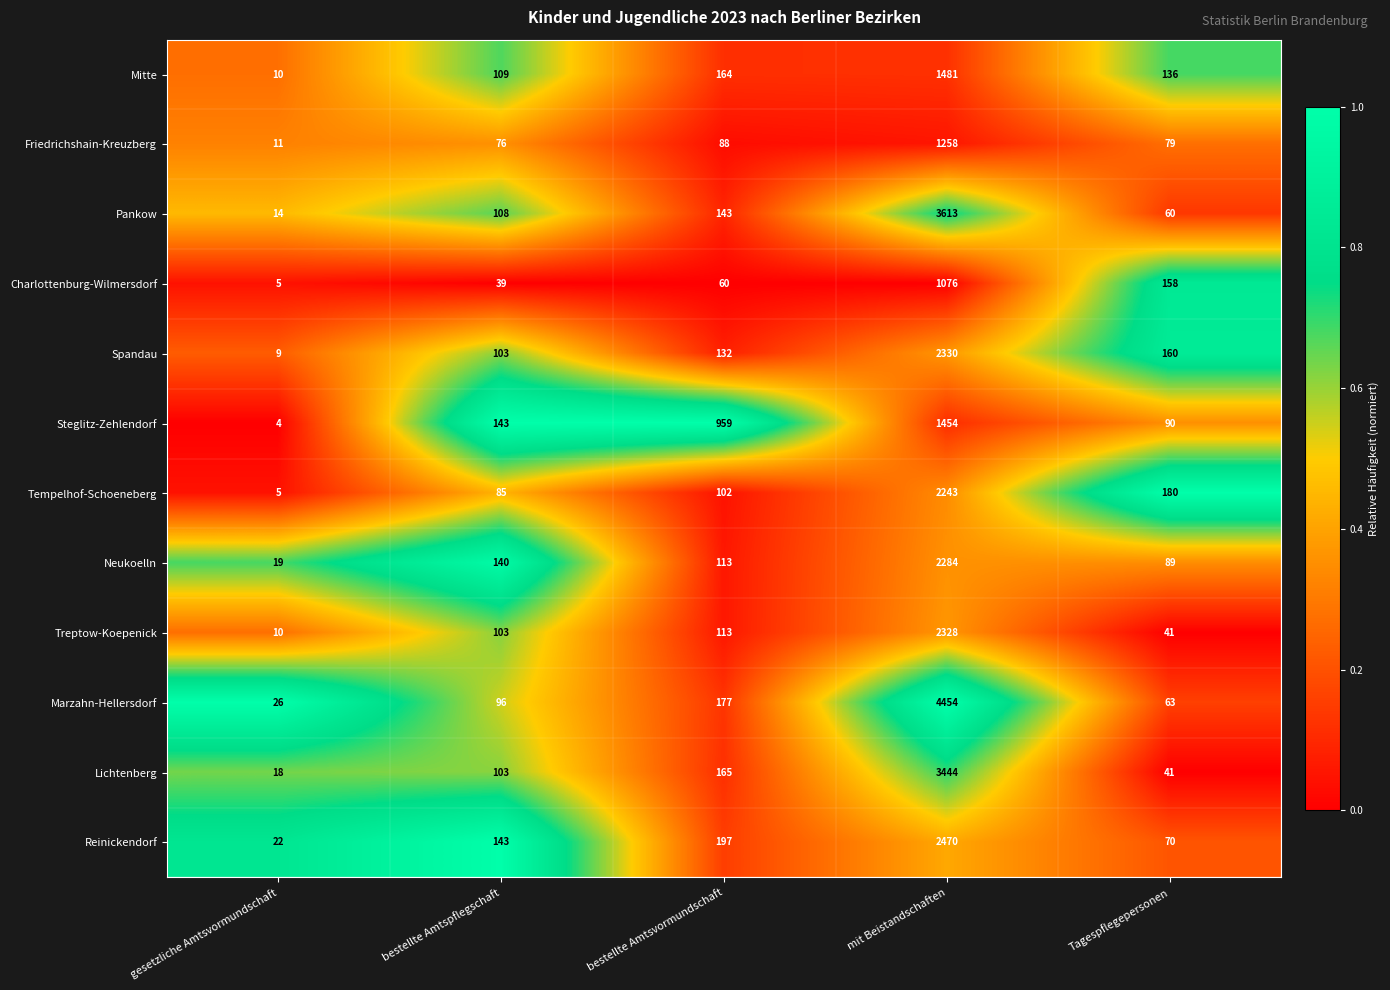

How many series are shown in this chart?

12